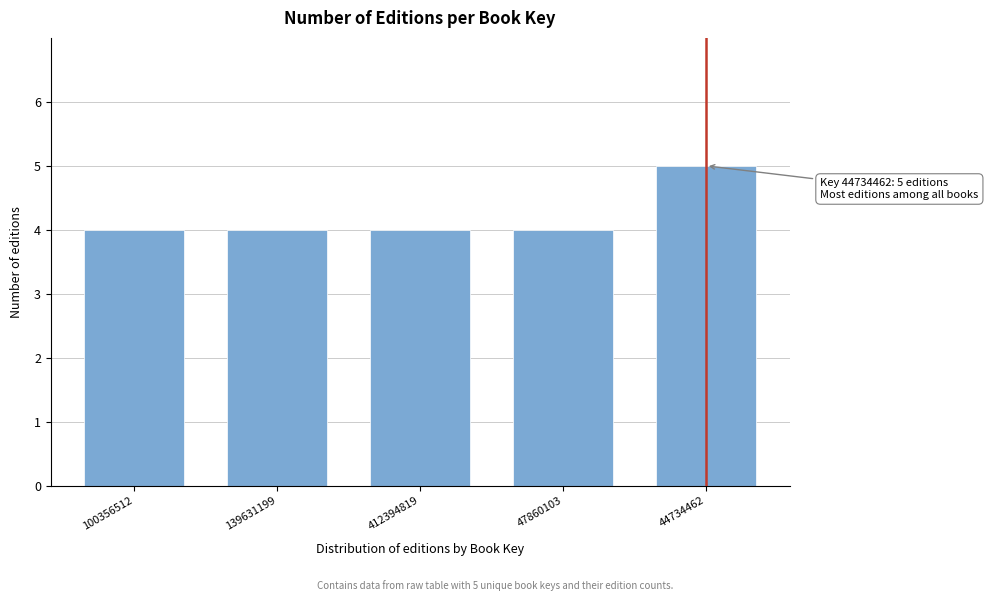

Reading left to right, what are all the values shown in this chart?

4	4	4	4	5